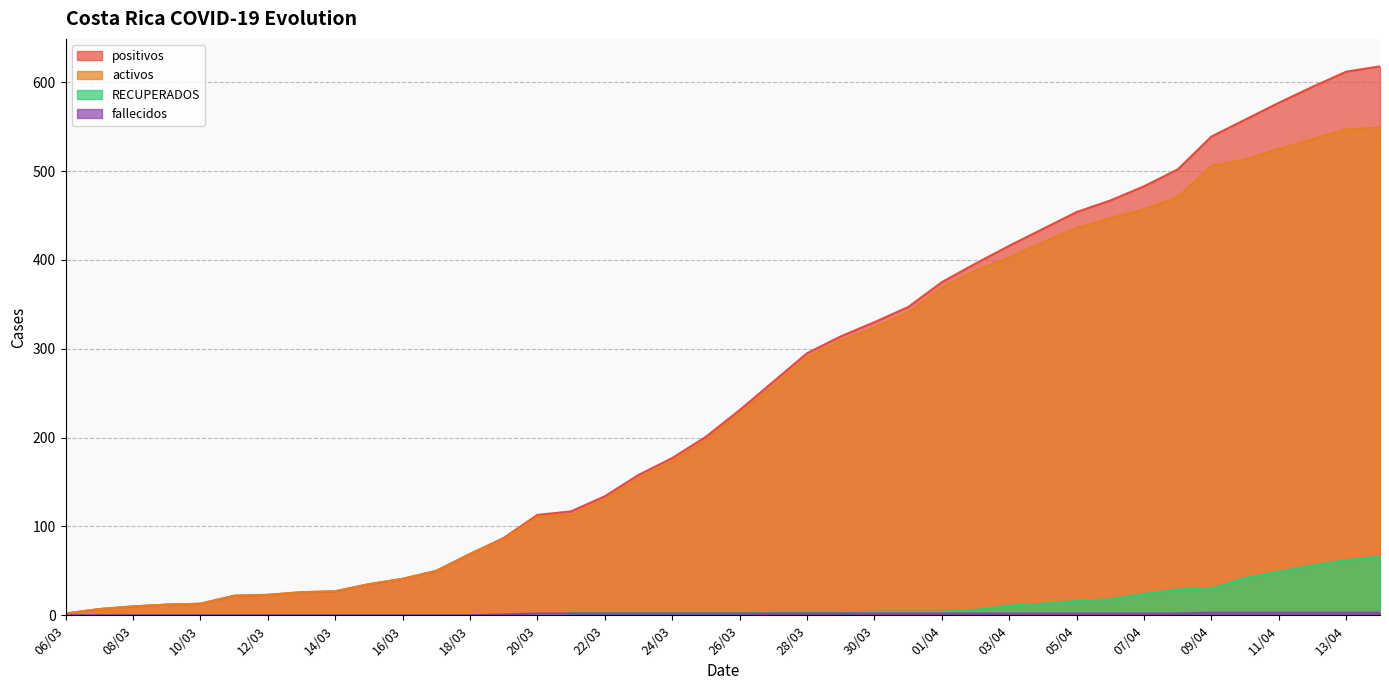

What is the sum of all fallecidos values?

59